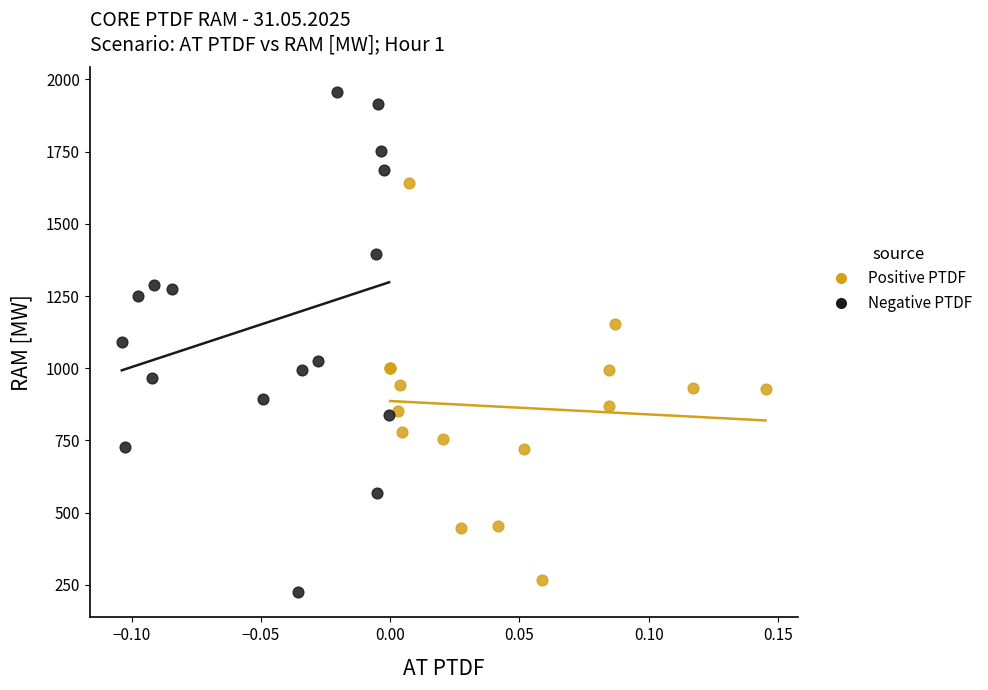

Which series has the largest Y range (max minus min)?

Negative PTDF